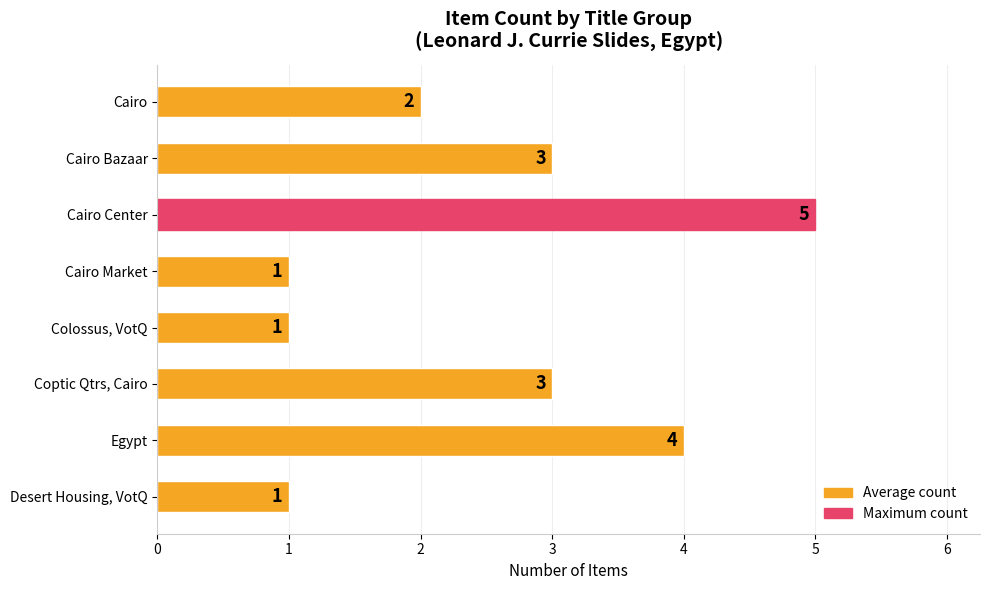

Count the values in the range 1 to 4.

7